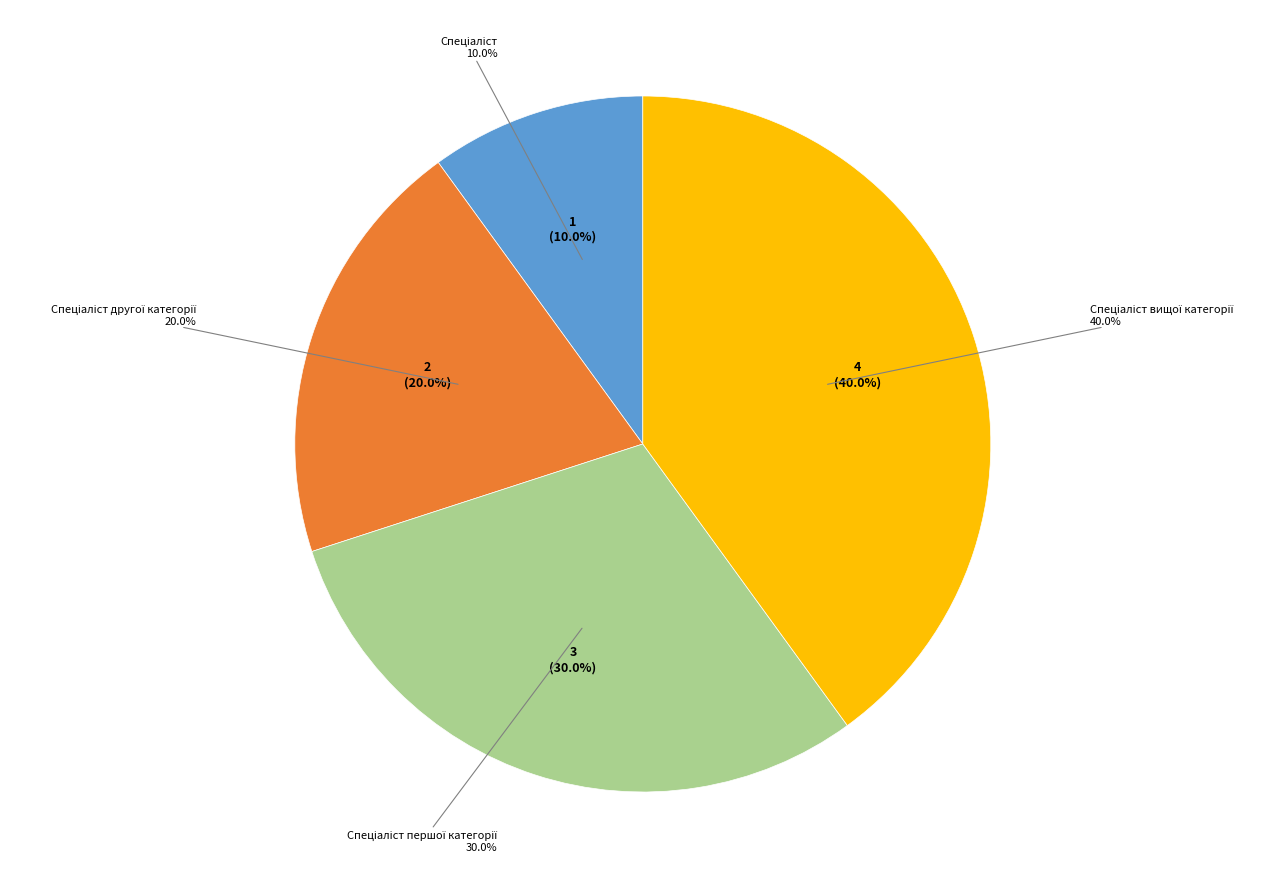

The Спеціаліст вищої категорії slice represents 40% of the pie. True or false?

True